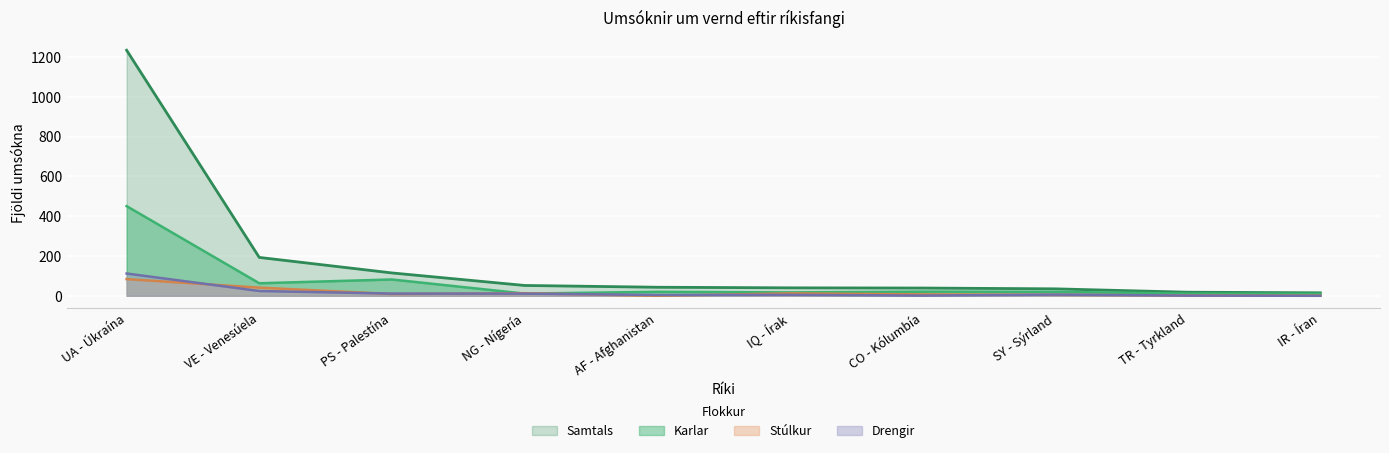

How many data points in Samtals are above 43?

4